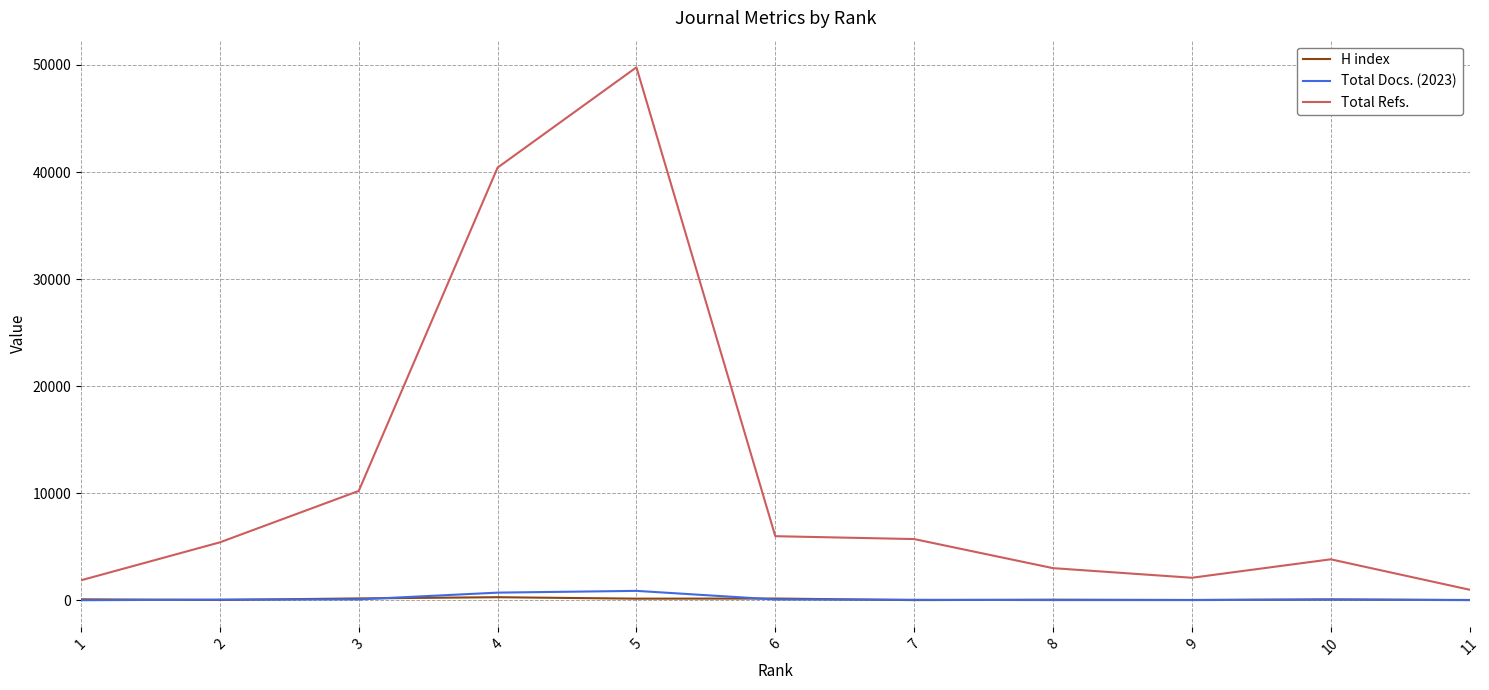

What are all the series names shown in the legend?

H index, Total Docs. (2023), Total Refs.